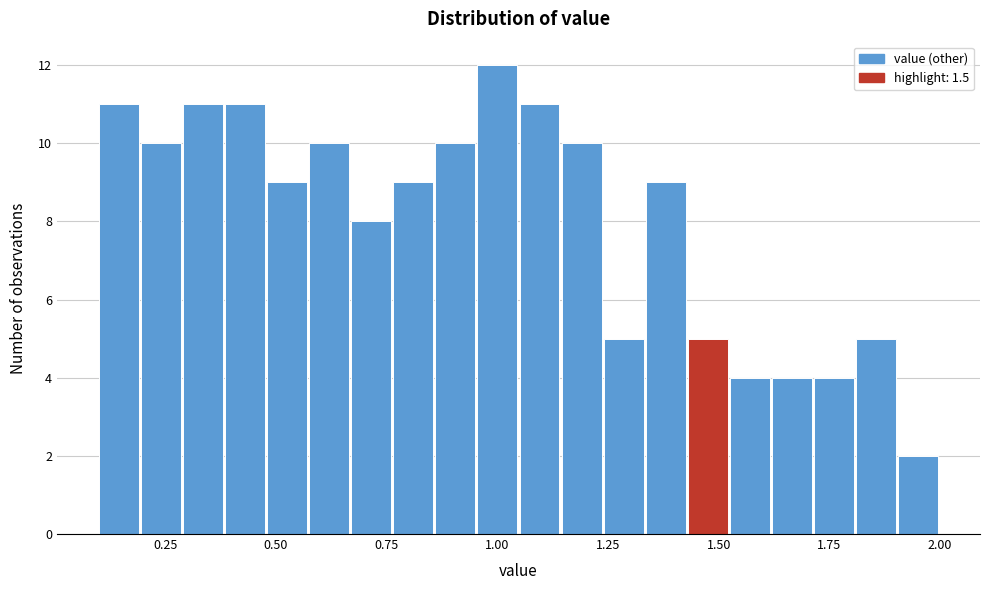

Around what value on the x-axis is the tallest bar? Give the approximate position of its centre, as read against the axis.

1.00